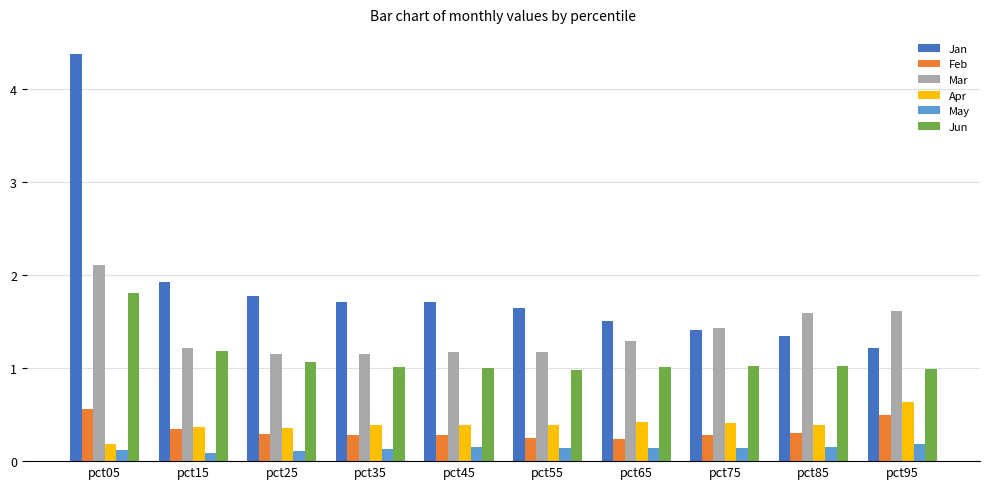

The value of Jun at pct45 is 1.0. True or false?

True